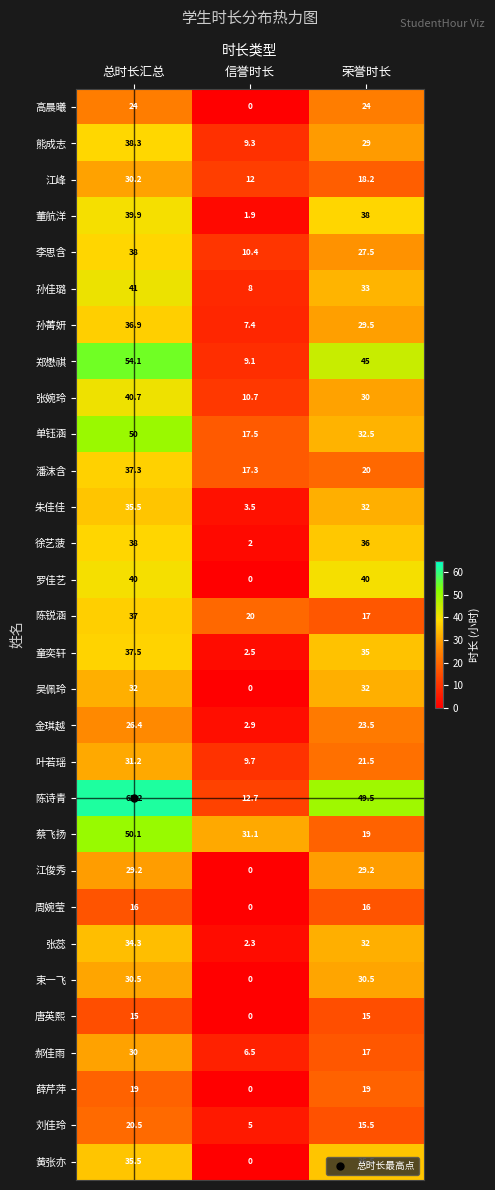

What is the average value of the 孙佳璐 series?

27.3